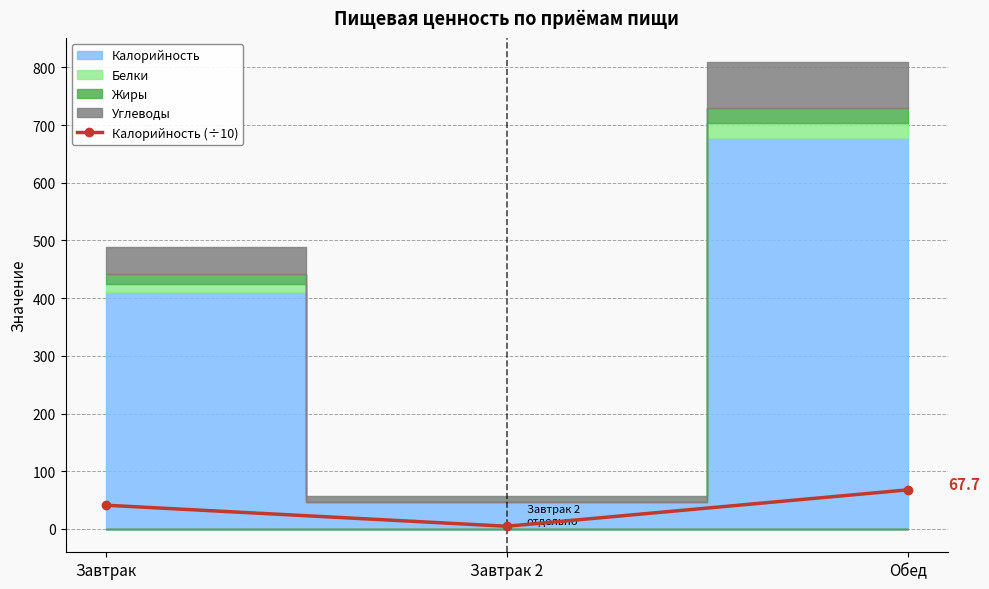

What is the smallest value displayed?

4.6